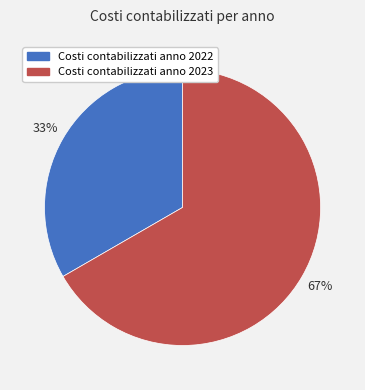

Count the number of slices in the pie.

2